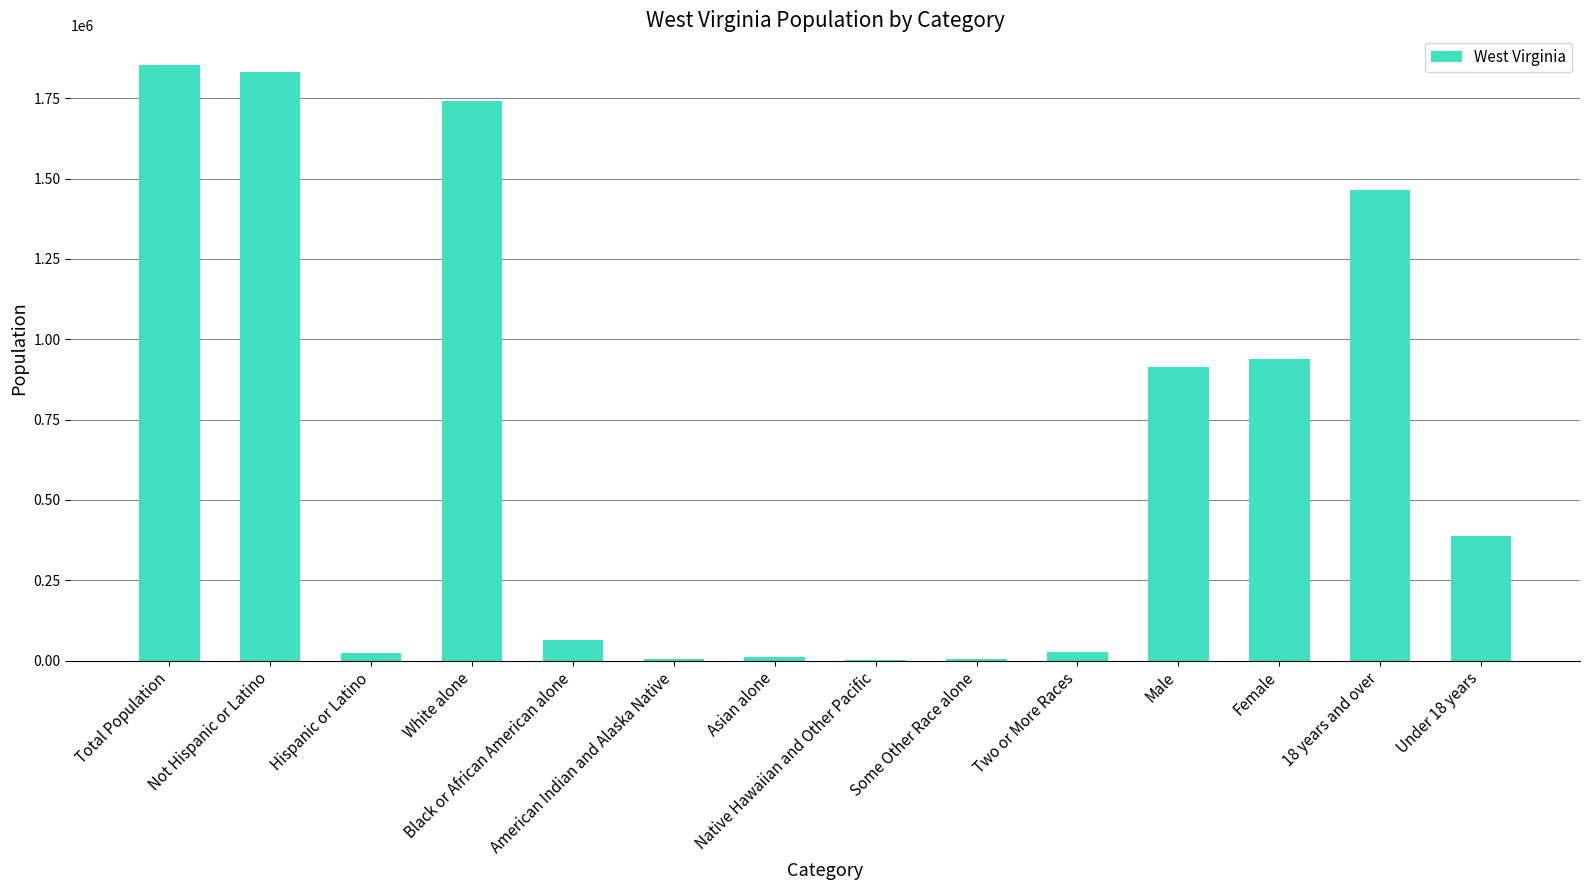

Where does the data first go above 387418?

Total Population